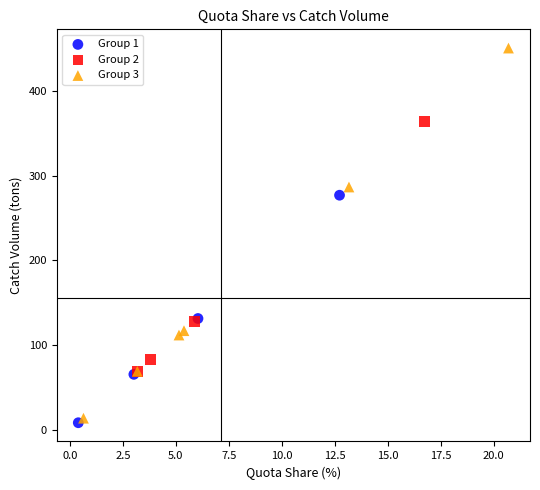

Which series has the widest spread of Y values?

Group 3